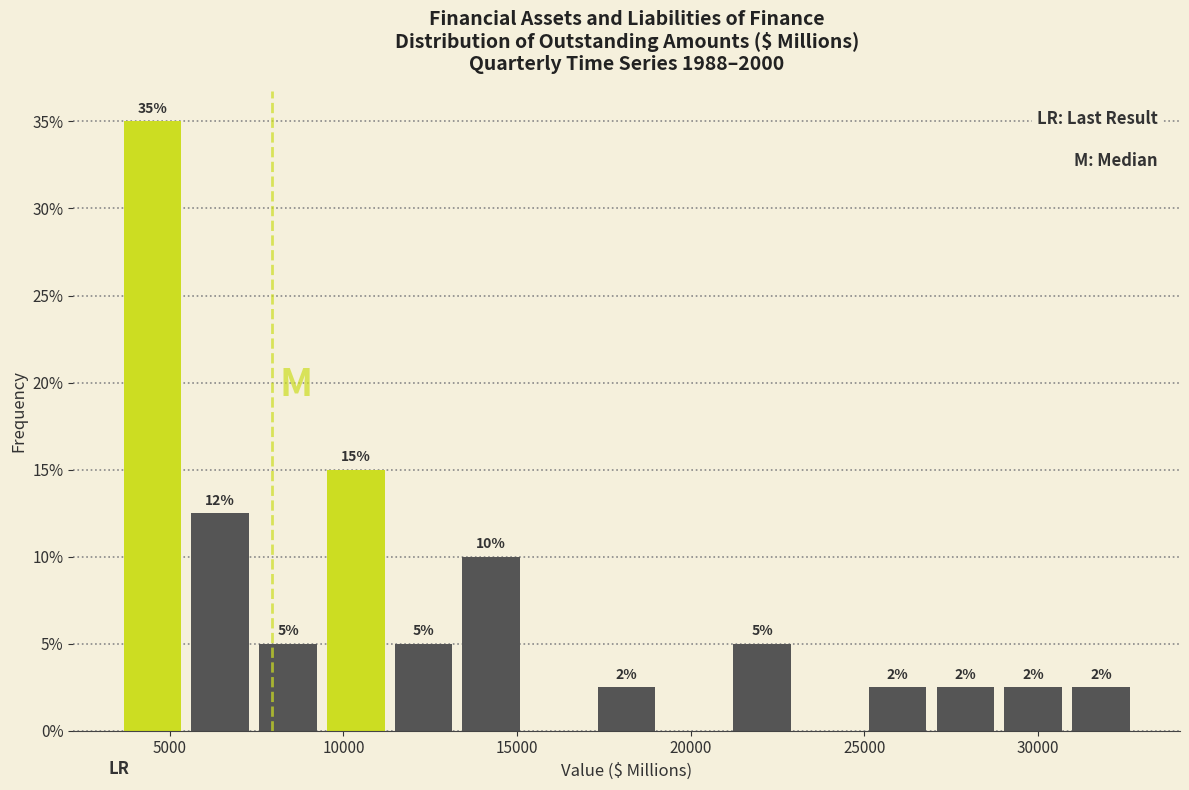

Read against the x-axis, roughly where is the centre of the tallest bar?

4500